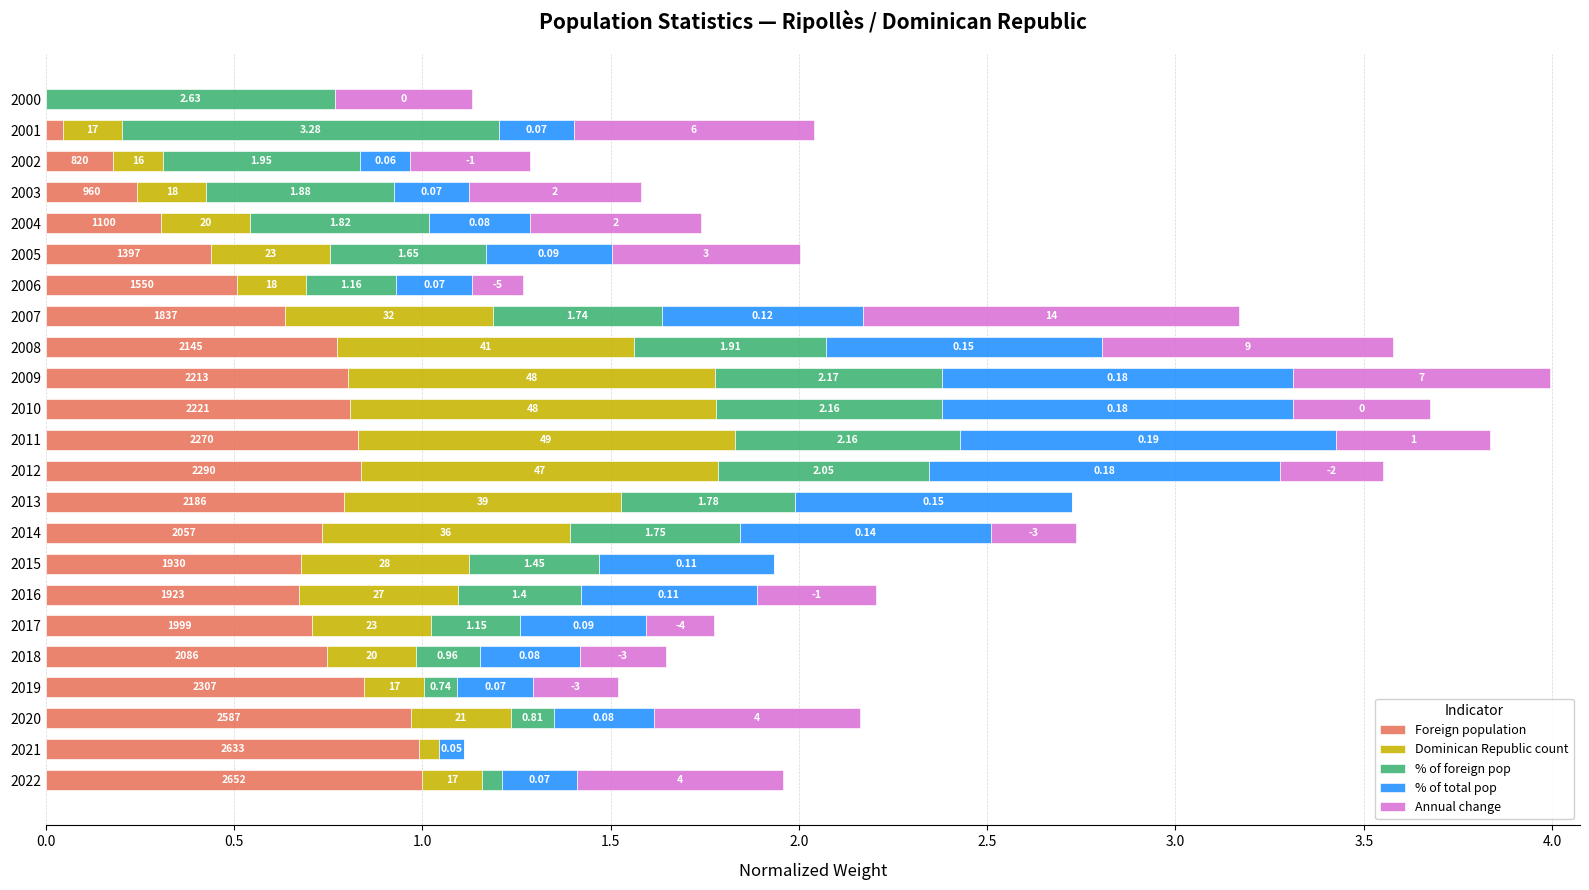

What is the value of the Annual change bar at the 14th from the left?

0.7